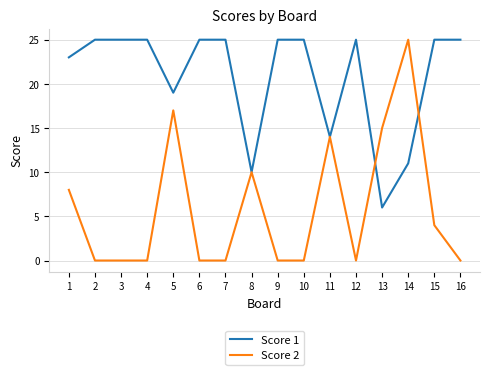

Which series has the widest spread of values?

Score 2